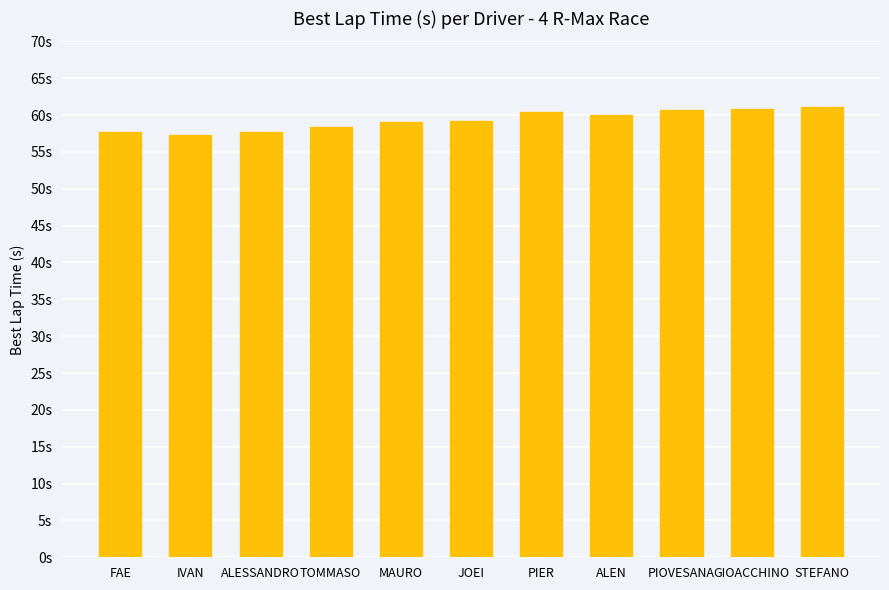

What is the difference between the maximum and minimum values?

3.7